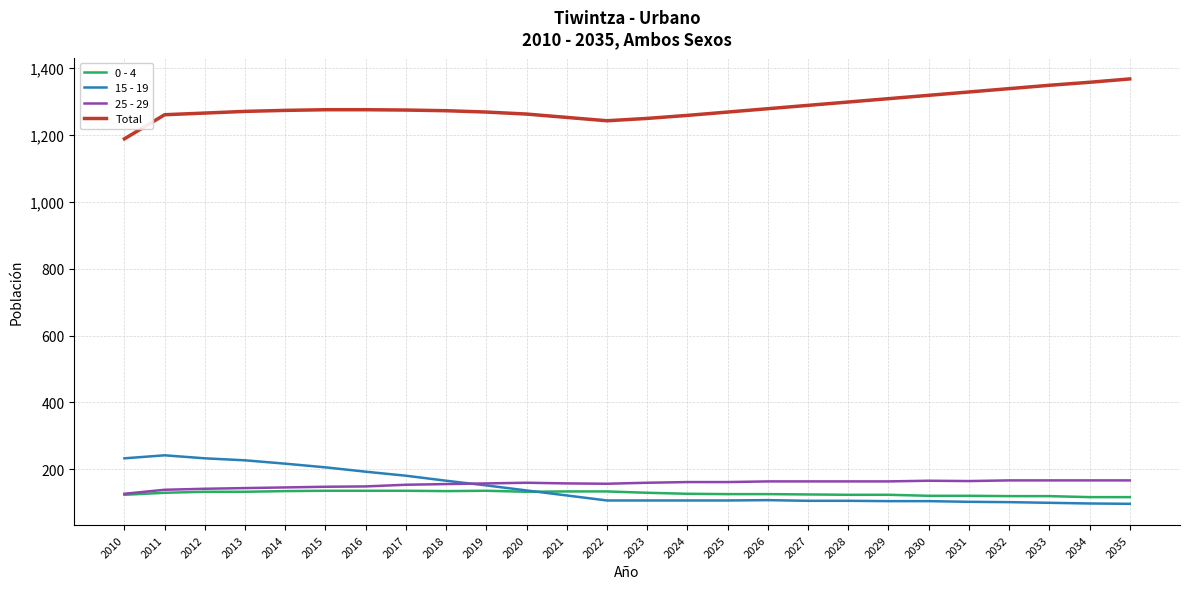

What is the total value across all series at 2023?

1646